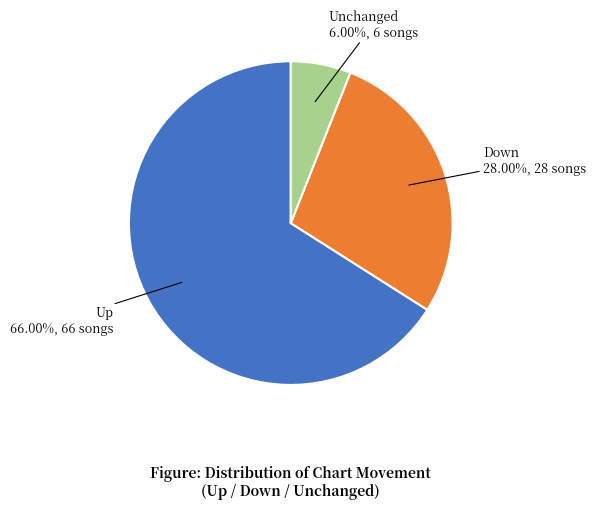

How many segments does this pie chart have?

3